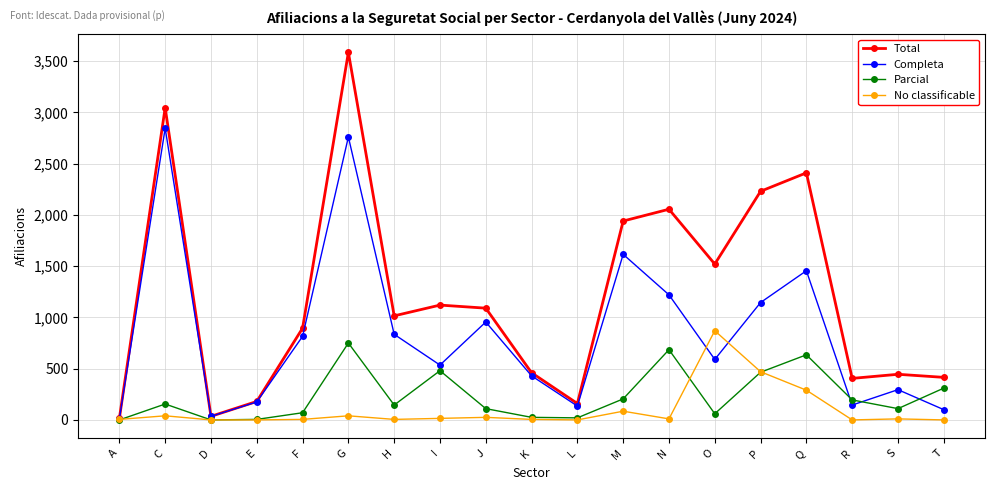

How many series are shown in this chart?

4